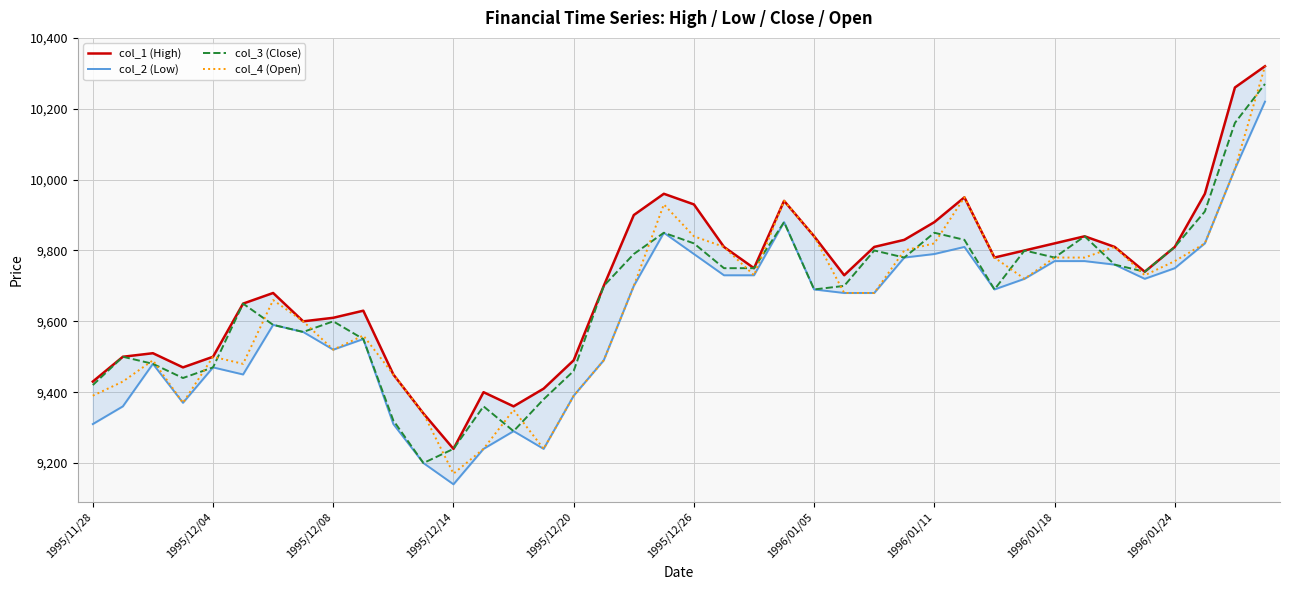

True or false: col_2 (Low) and col_4 (Open) intersect in this chart.

False